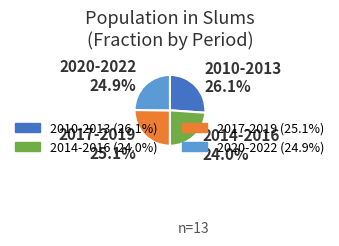

To the nearest percent, what is the average slice percentage?

25%